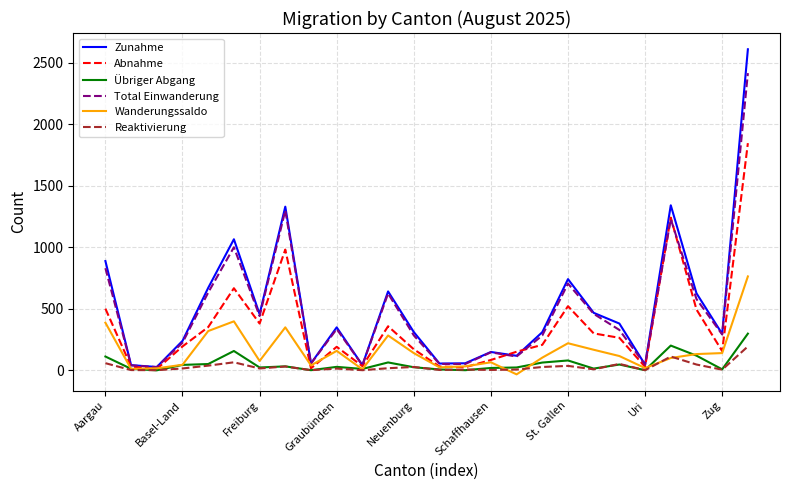

Which series has the largest range (max minus min)?

Zunahme